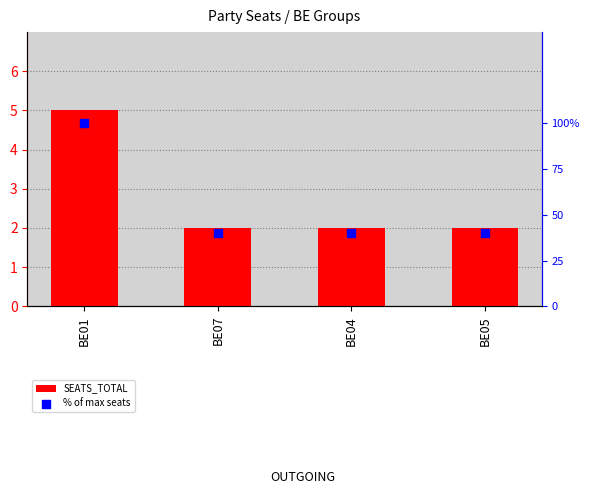

What are all the series names shown in the legend?

SEATS_TOTAL, % of max seats